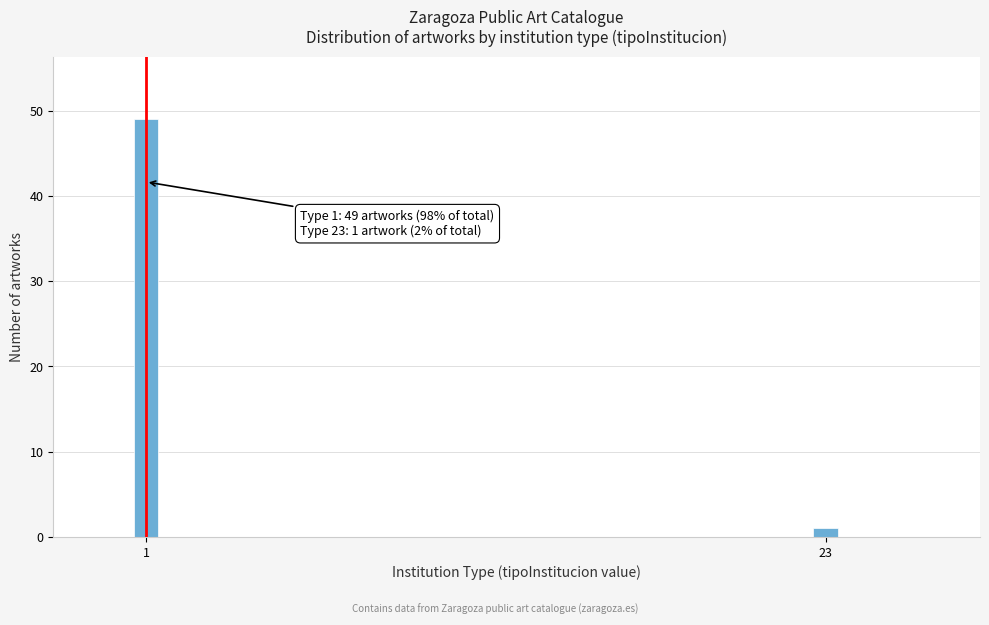

Reading left to right, extract all data points from this chart.

1=49	23=1